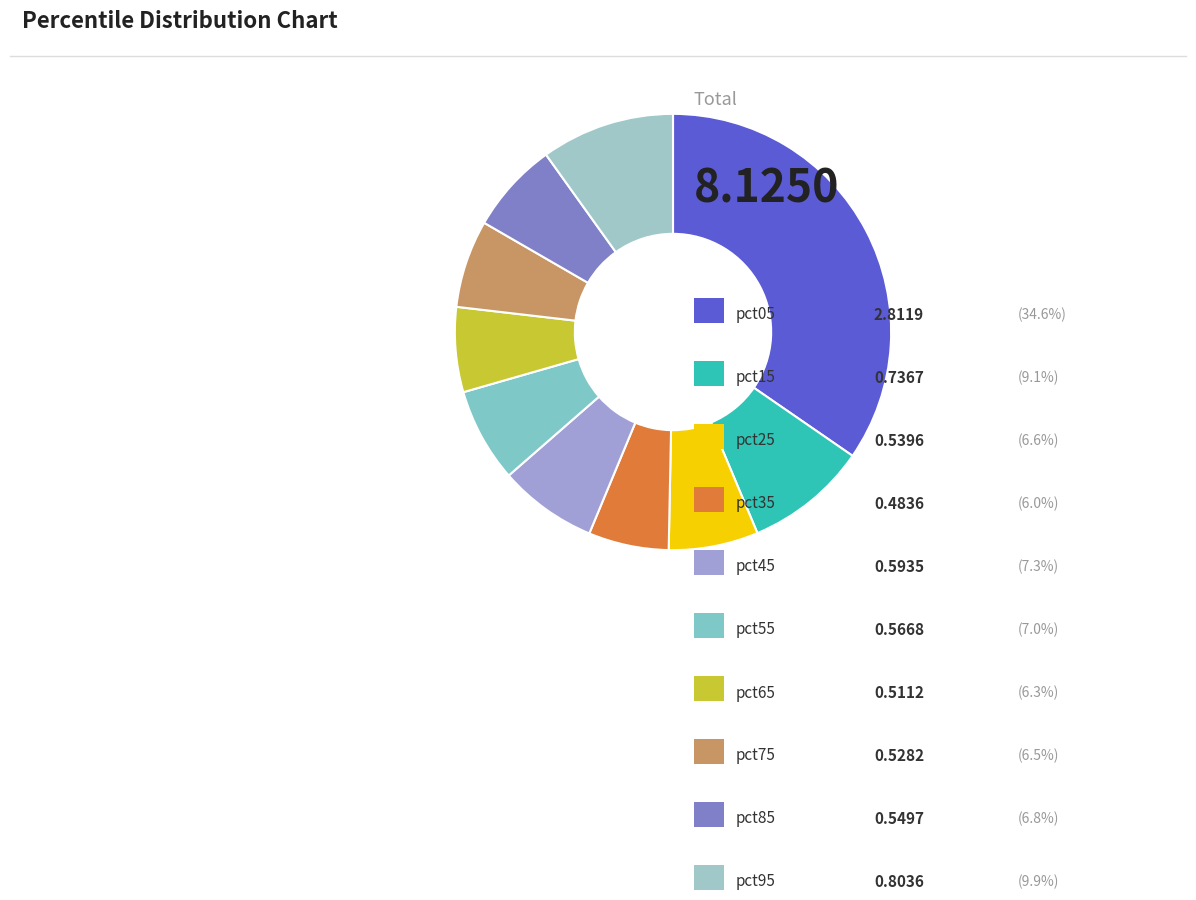

How many slices are in this pie chart?

10